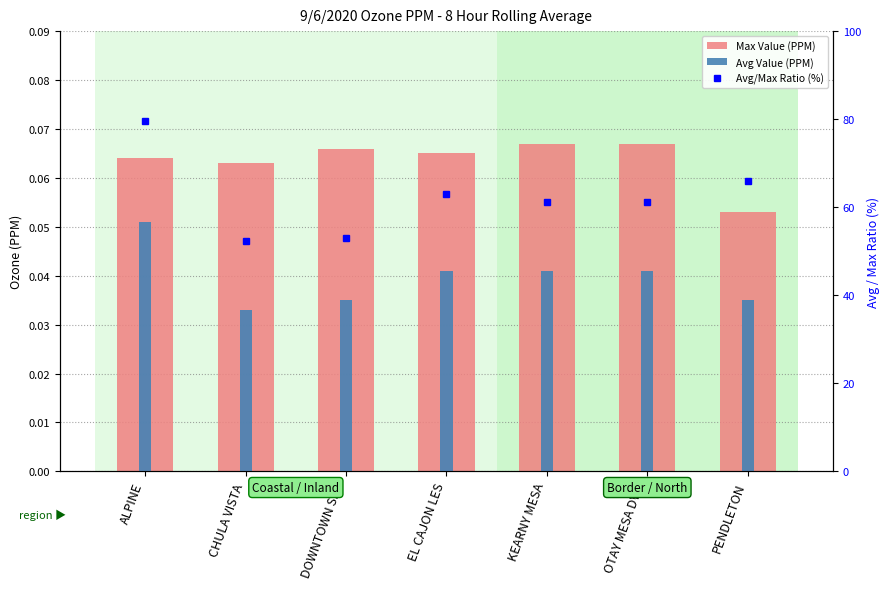

At KEARNY MESA, list the series in order from largest to smallest.

Avg/Max Ratio (%), Max Value (PPM), Avg Value (PPM)